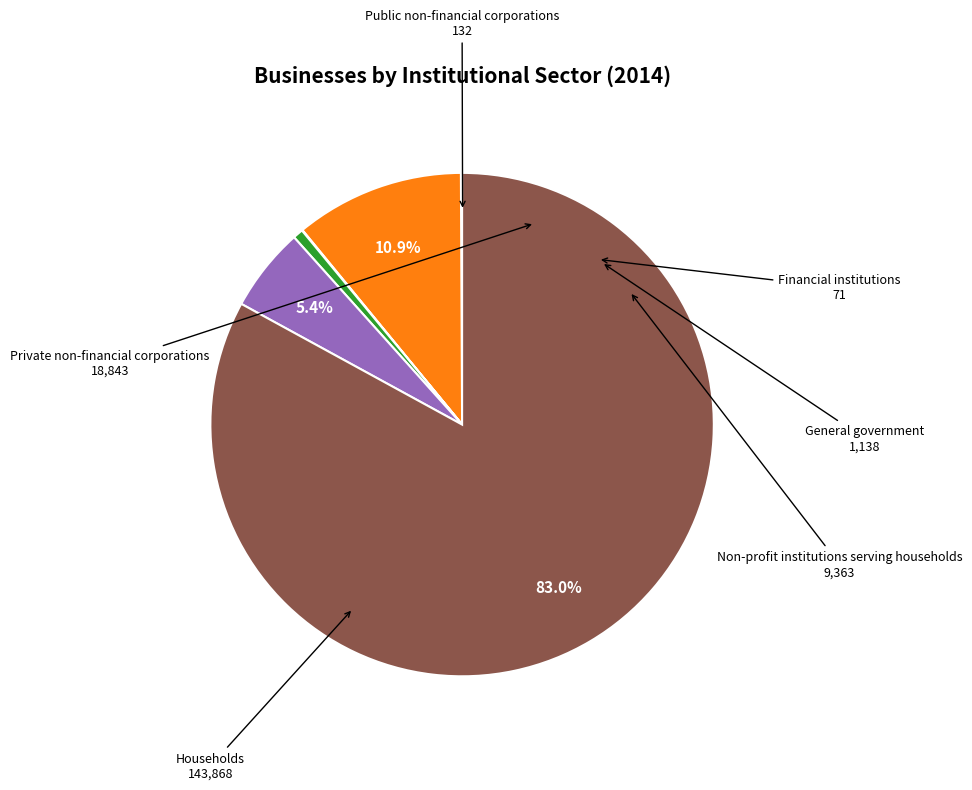

Is there a majority slice in this chart?

Yes